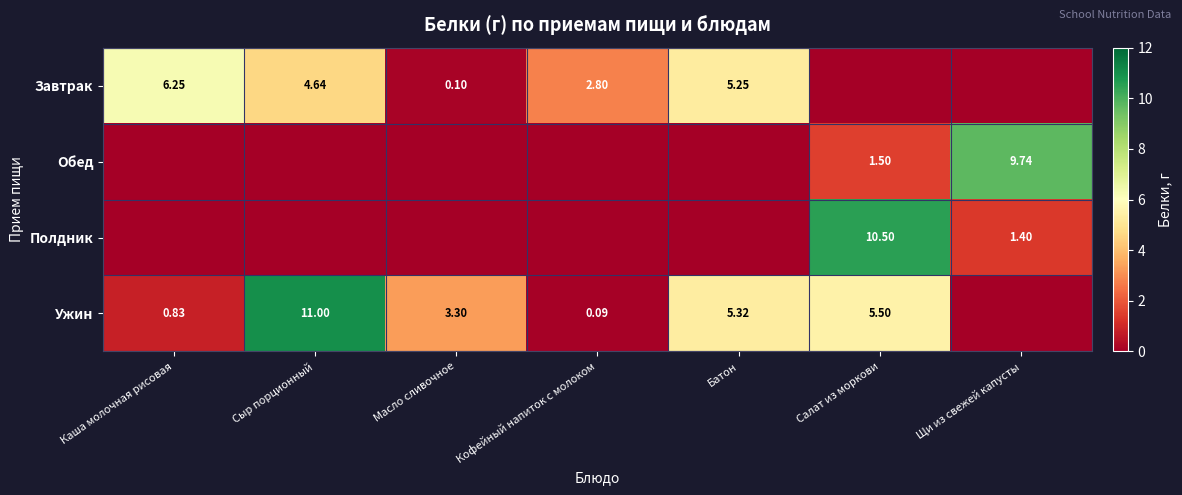

The value of Завтрак at Кофейный напиток с молоком is 2.8. True or false?

True